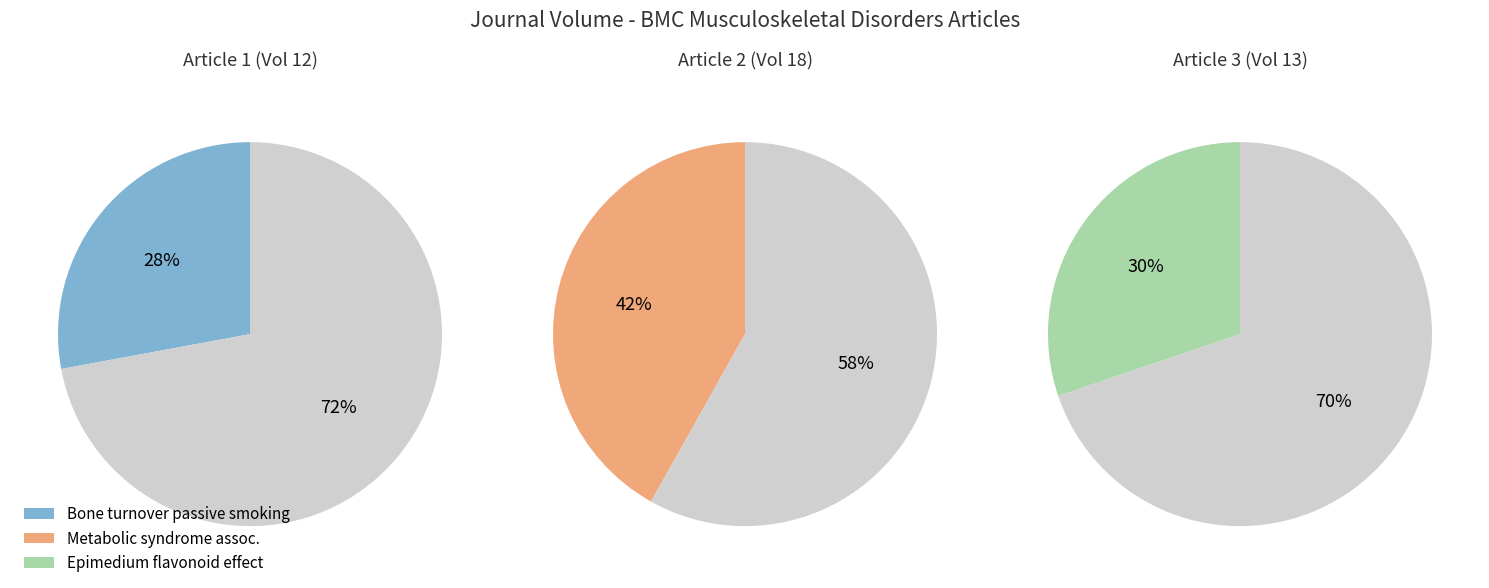

Does any single category account for the majority?

No